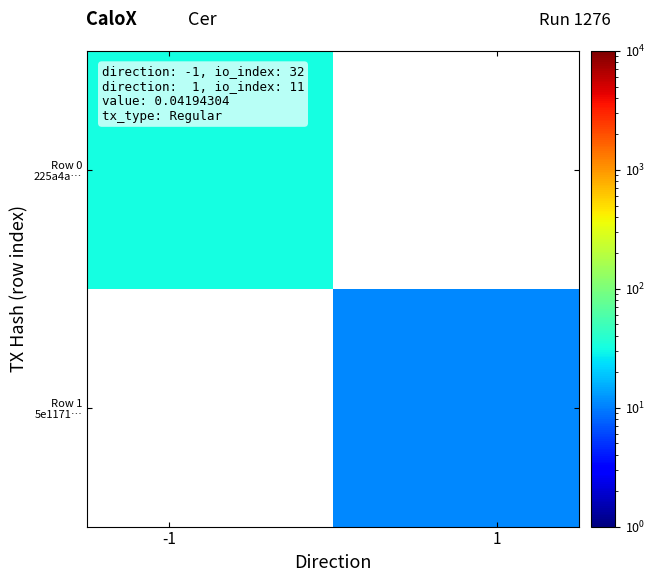

At how many categories does at least one series exceed 19?

1